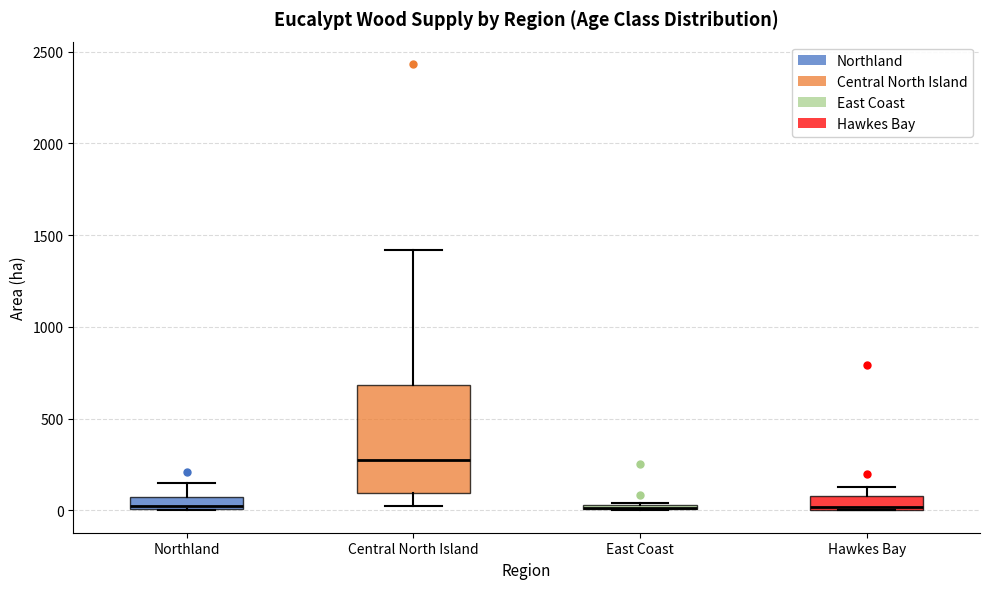

Which box is the tallest, from its lower edge to its upper edge?

Central North Island